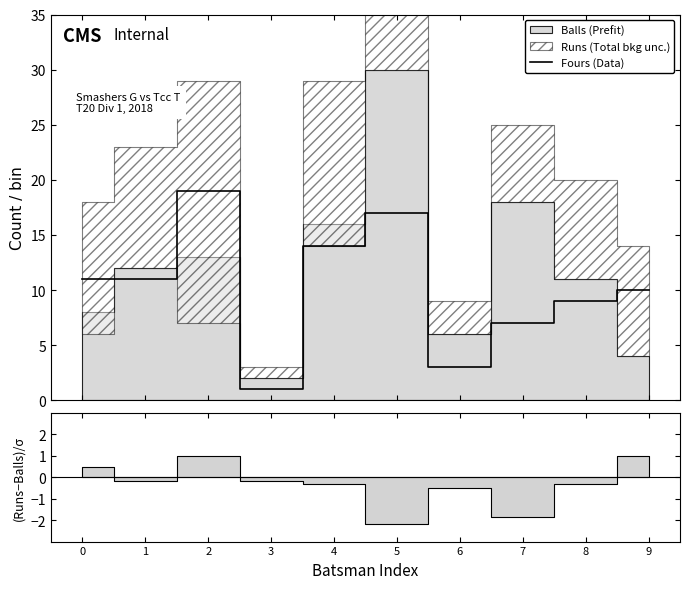

What is the average value?

10